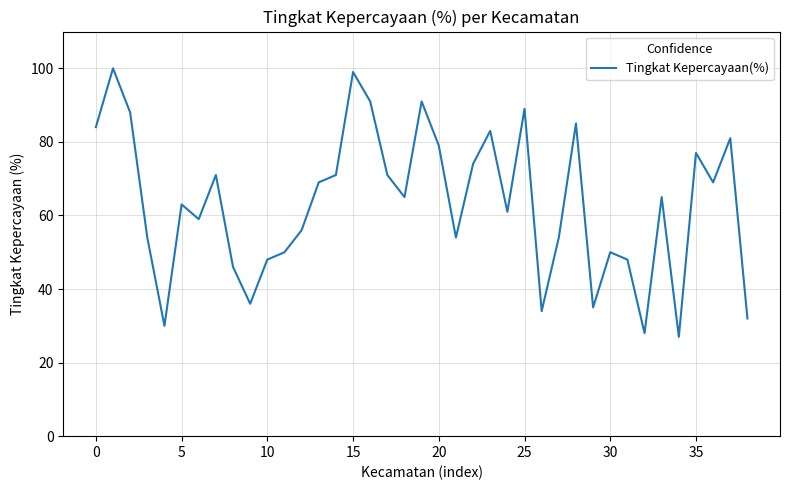

What is the maximum value shown in the chart?

100